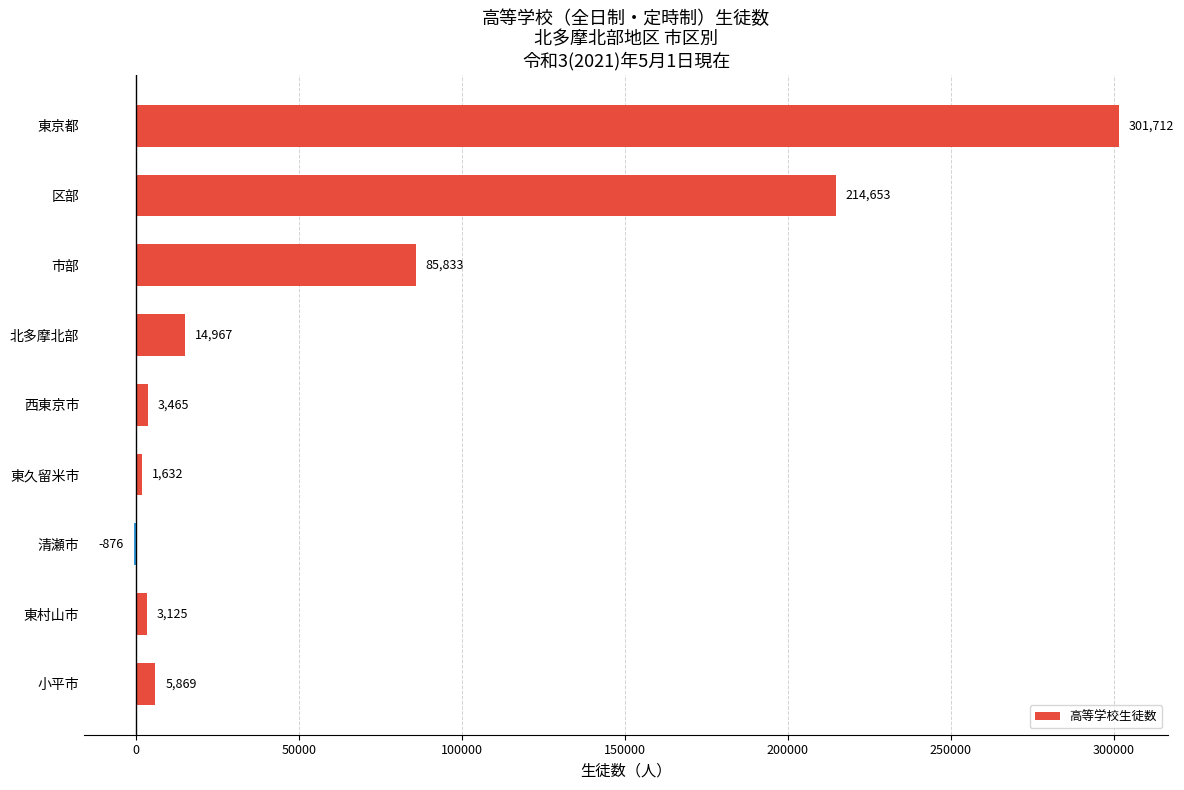

What is the approximate value at 市部?

85833